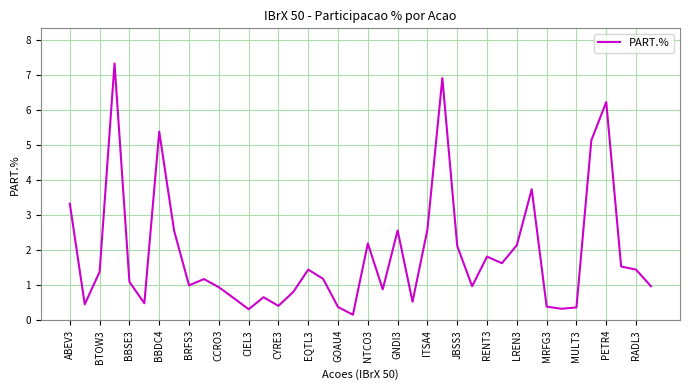

What is the difference between the maximum and minimum values?

7.2